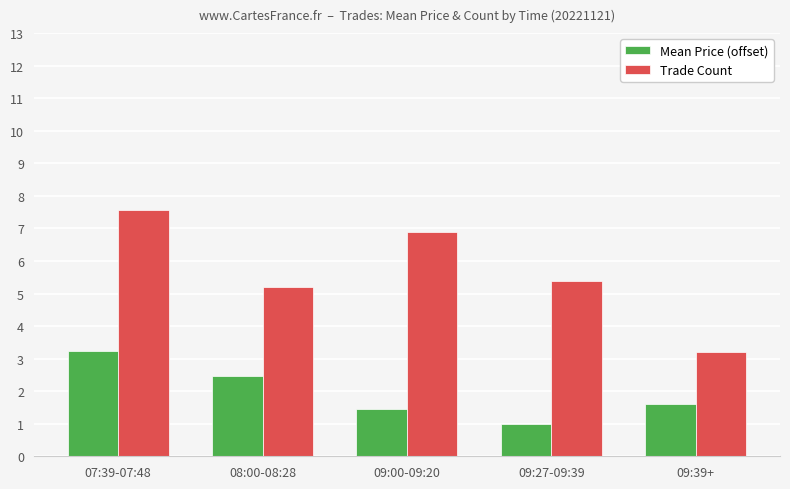

What position from the right is 09:27-09:39?

2